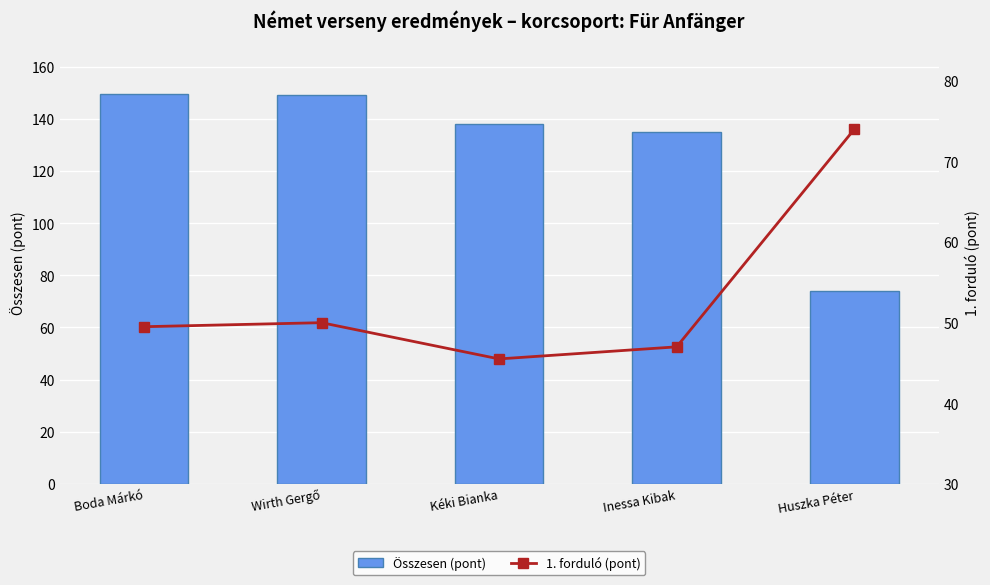

Reading left to right, extract all data points from this chart.

Összesen (pont): Boda Márkó=149.5	Wirth Gergő=149.0	Kéki Bianka=138.0	Inessa Kibak=135.0	Huszka Péter=74.0
1. forduló (pont): Boda Márkó=49.5	Wirth Gergő=50.0	Kéki Bianka=45.5	Inessa Kibak=47.0	Huszka Péter=74.0